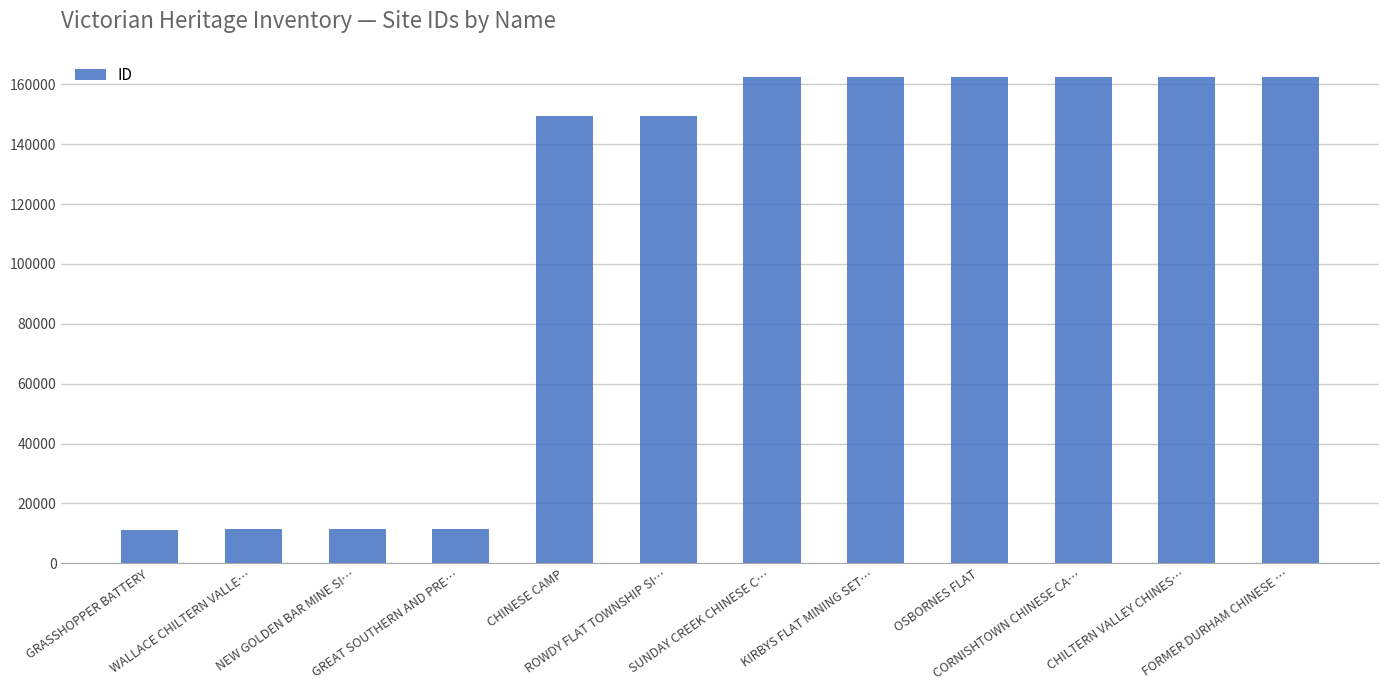

What is the ratio of the value at CORNISHTOWN CHINESE CA… to the value at SUNDAY CREEK CHINESE C…?

1.0